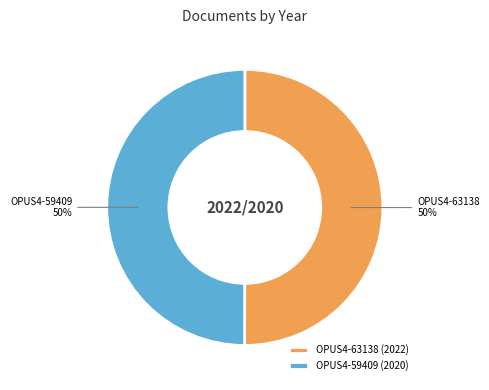

To the nearest percent, what portion does OPUS4-59409 (2020) represent?

50%